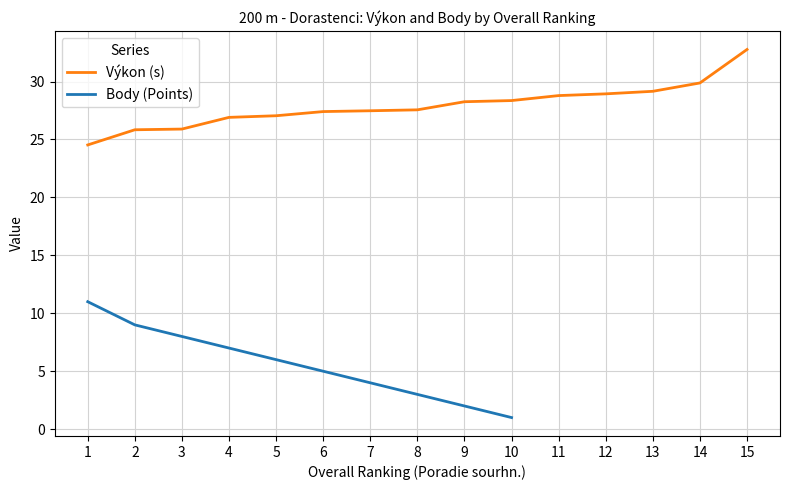

Is it true that Výkon (s) equals 27.1 at 5?

True